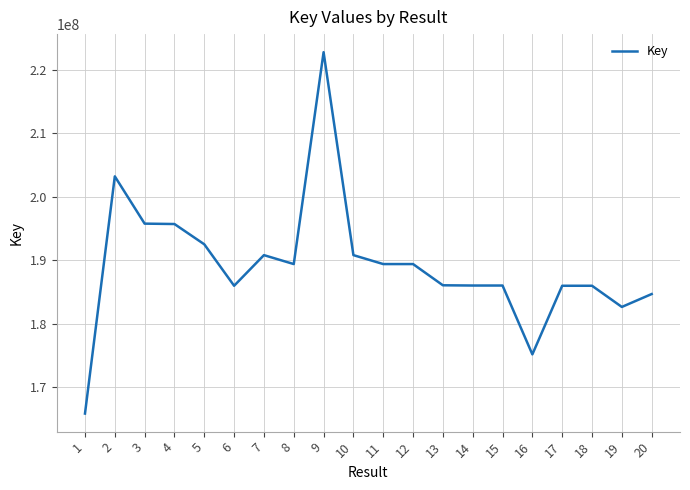

What is the ratio of the value at 20 to the value at 14?

1.0